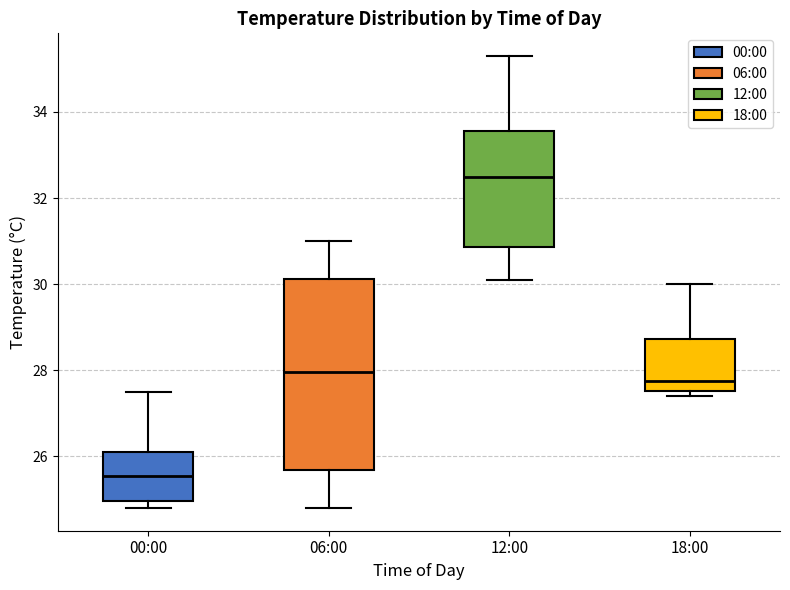

Which box's median line is the highest?

12:00